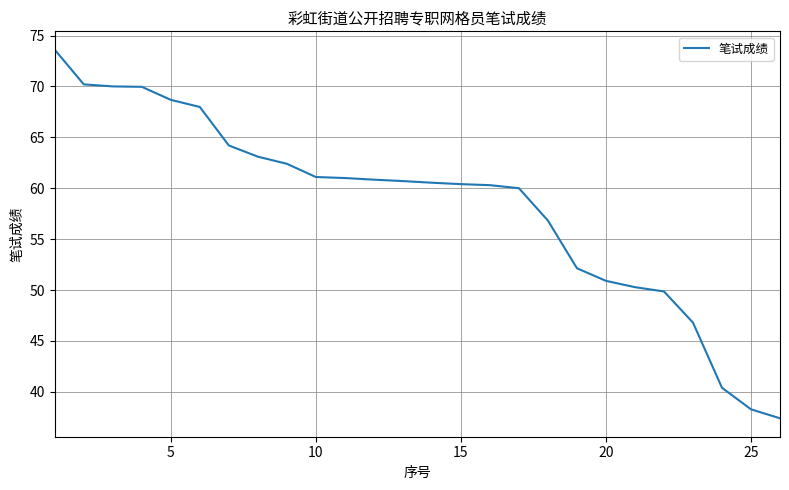

Does the chart display data point markers on the line(s)?

No